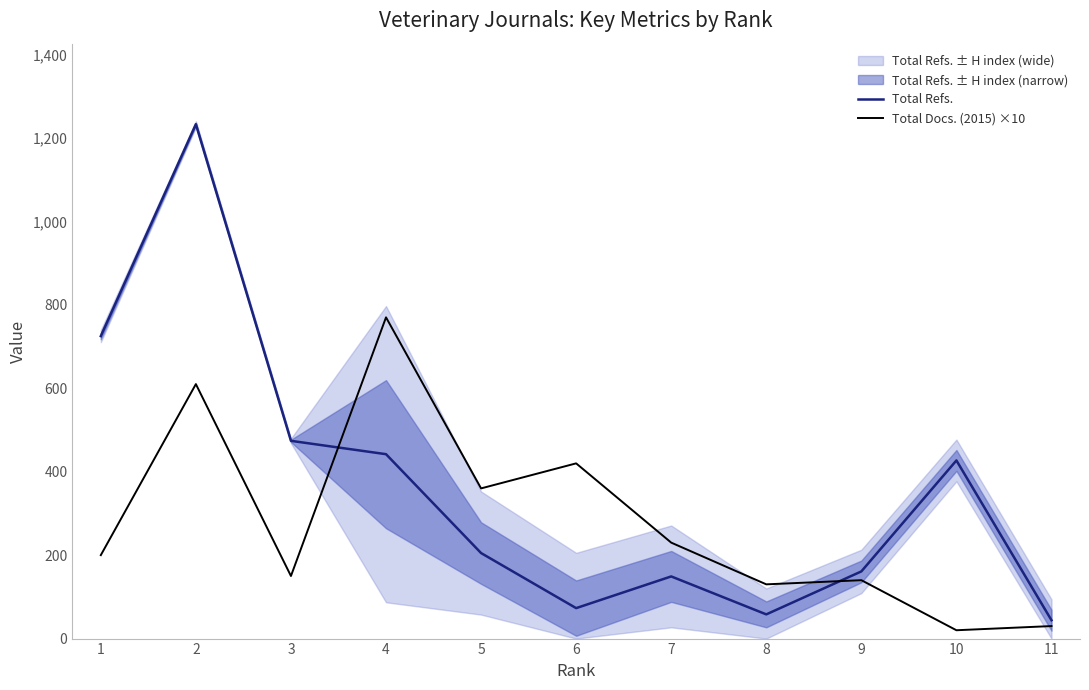

Reading left to right, transcribe all the data shown in this chart.

Total Refs.: 11=44	10=427	9=161	8=58	7=149	6=73	5=205	4=442	3=474	2=1233	1=725
Total Docs. (2015) ×10: 11=30	10=20	9=140	8=130	7=230	6=420	5=360	4=770	3=150	2=610	1=200